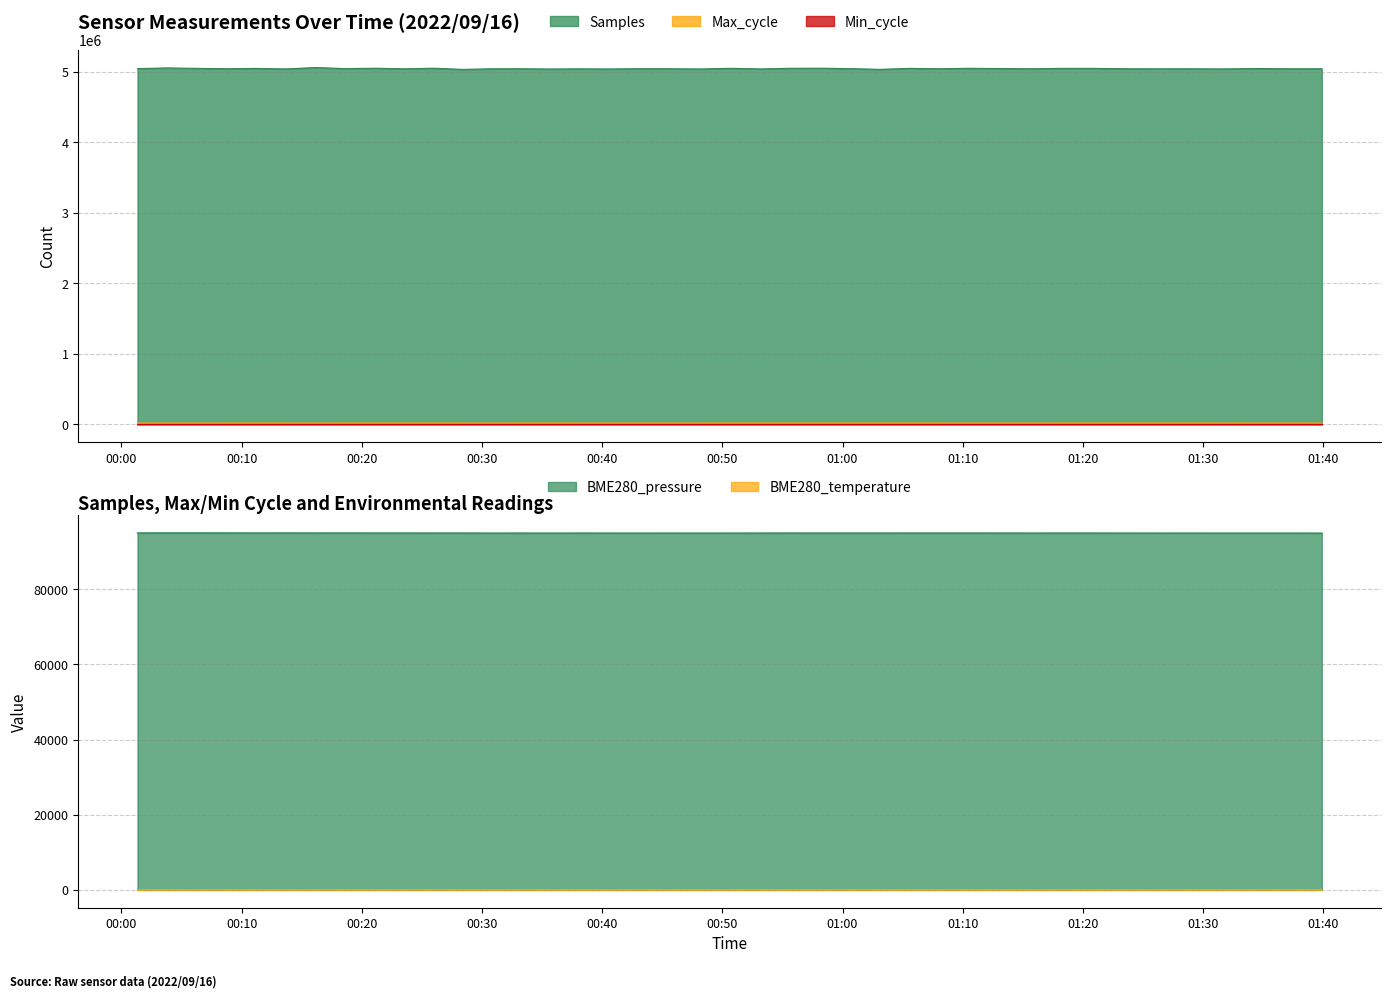

Which category has the lowest value across all series?

2022/09/16 01:31:37